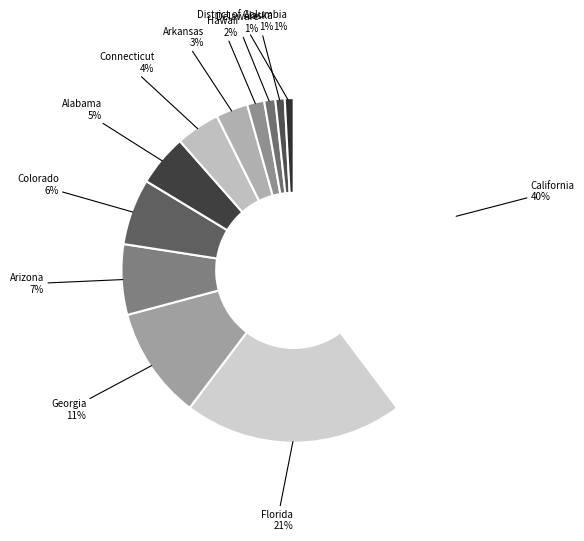

Which slice is the largest?

California